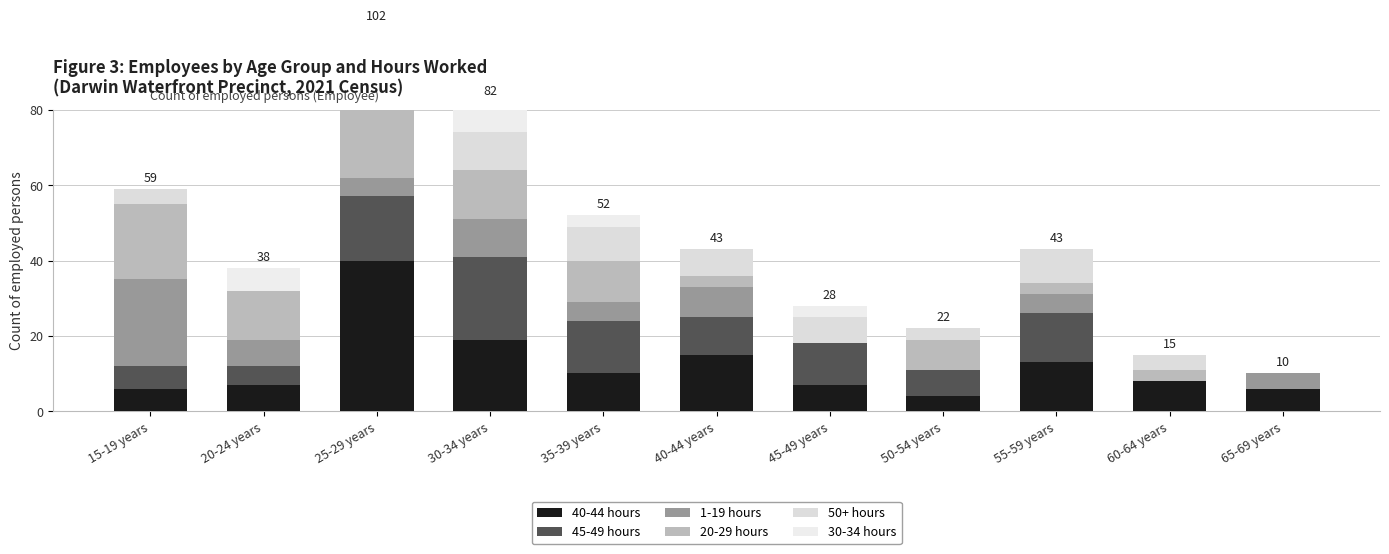

What is the total value across all series at 25-29 years?

102